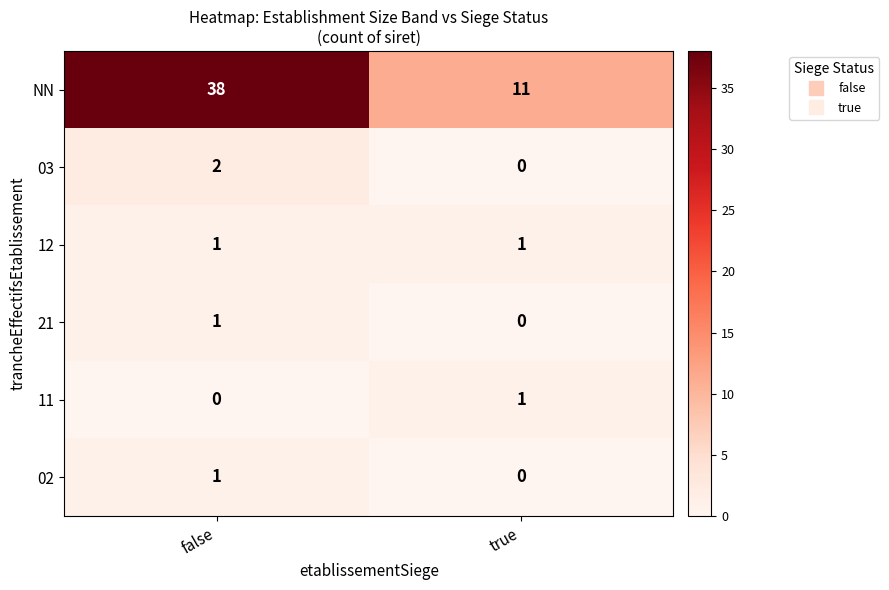

Which series has the widest spread of values?

NN